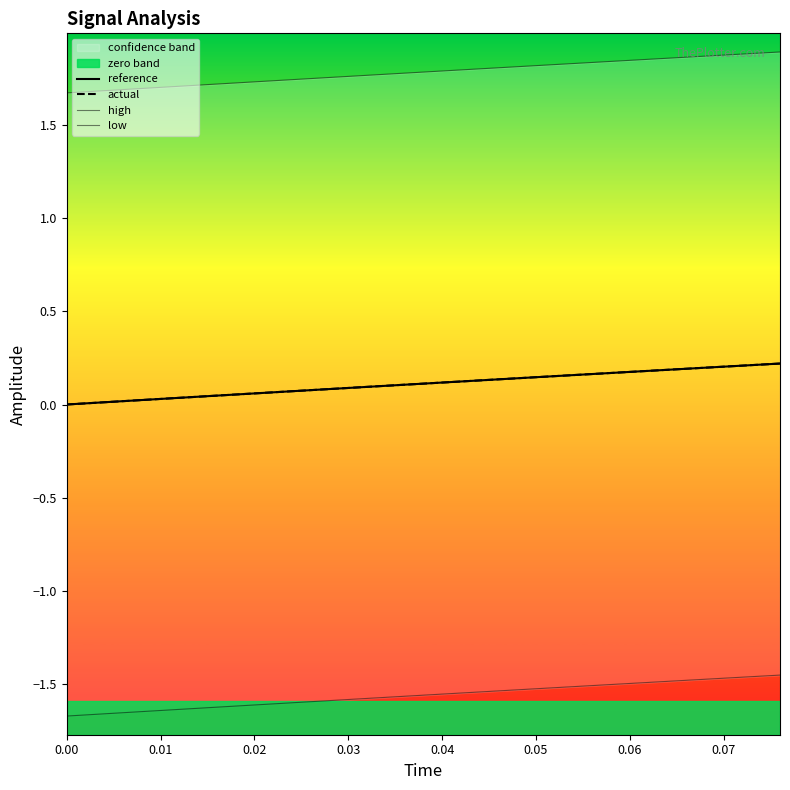

Is this an area chart (filled region under the line)?

No